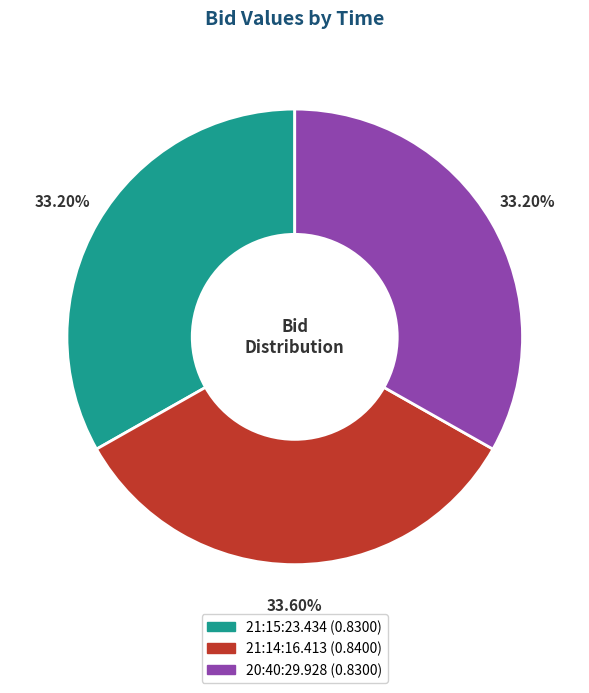

How many slices are in this pie chart?

3